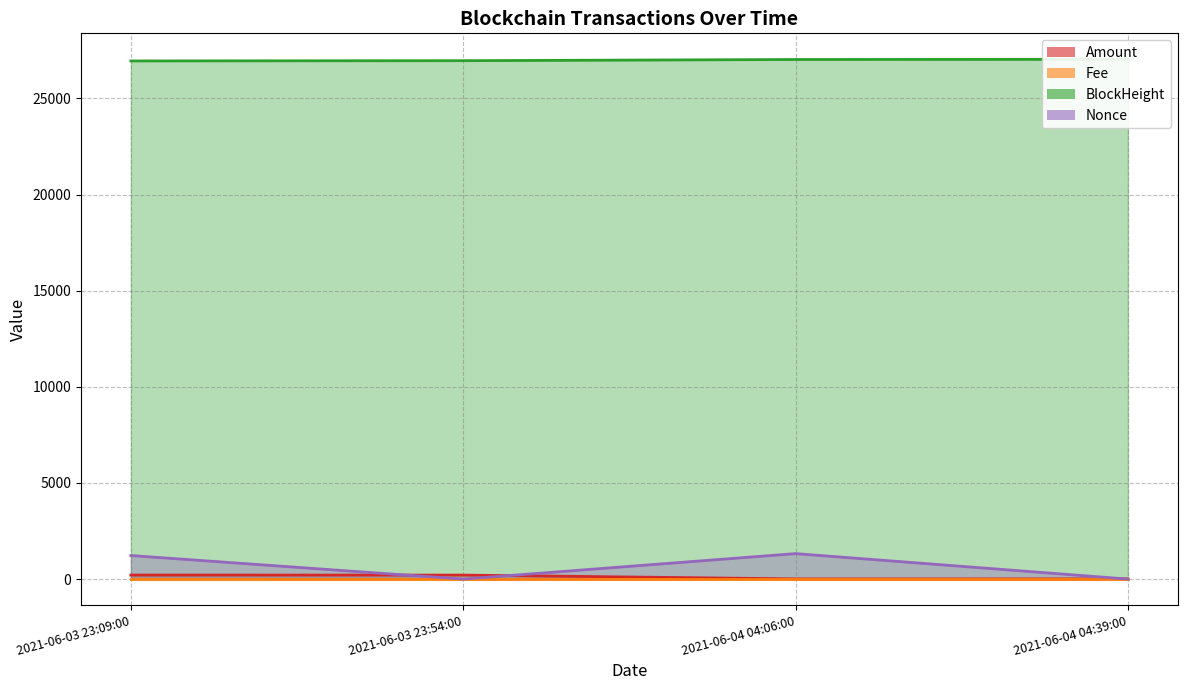

What is the sum of all BlockHeight values?

107956.0